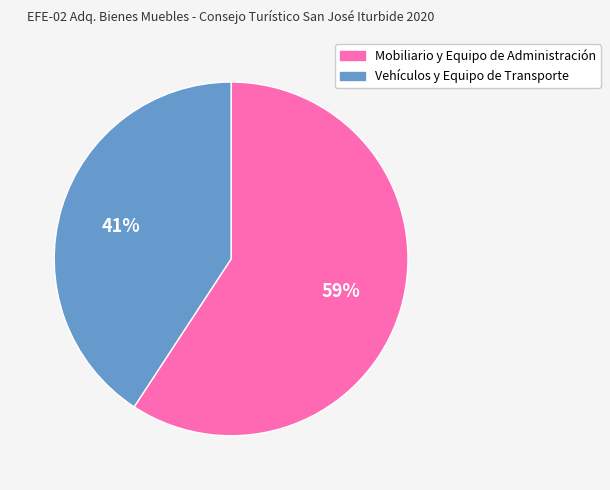

Which has a higher value, Mobiliario y Equipo de Administración or Vehículos y Equipo de Transporte?

Mobiliario y Equipo de Administración